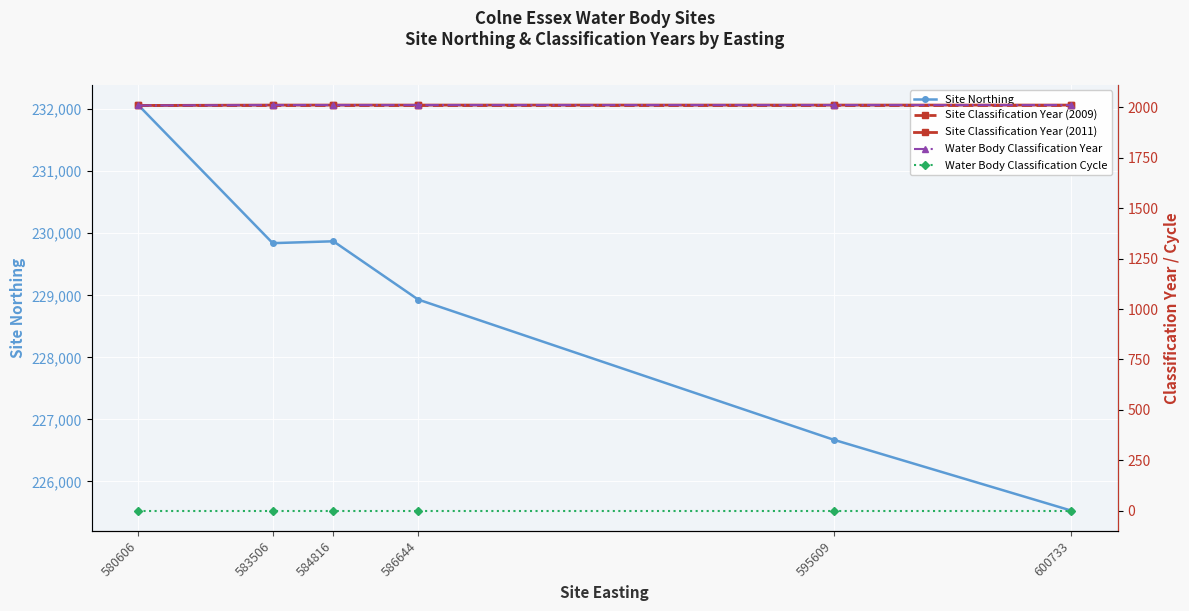

Is it true that Site Classification Year (2009) equals 3454 at 600733?

False